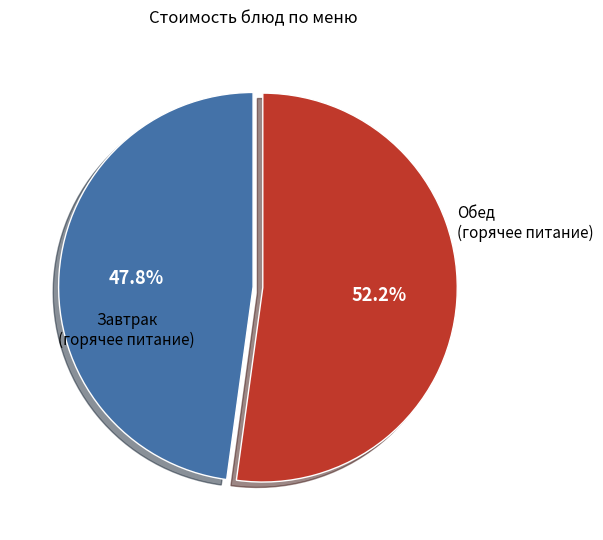

To the nearest percent, what is the difference between the largest and smallest slice percentages?

4%